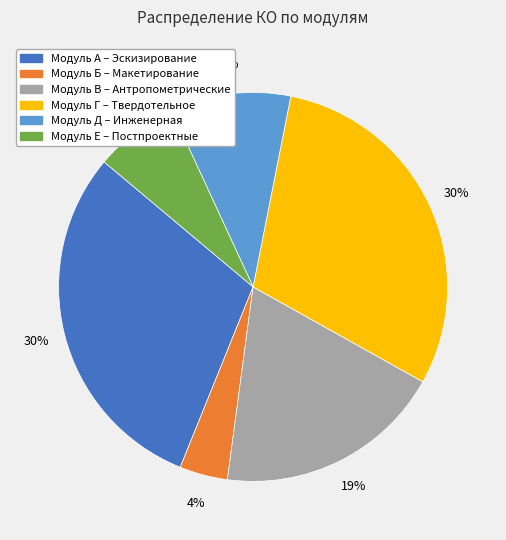

Count the number of slices in the pie.

6